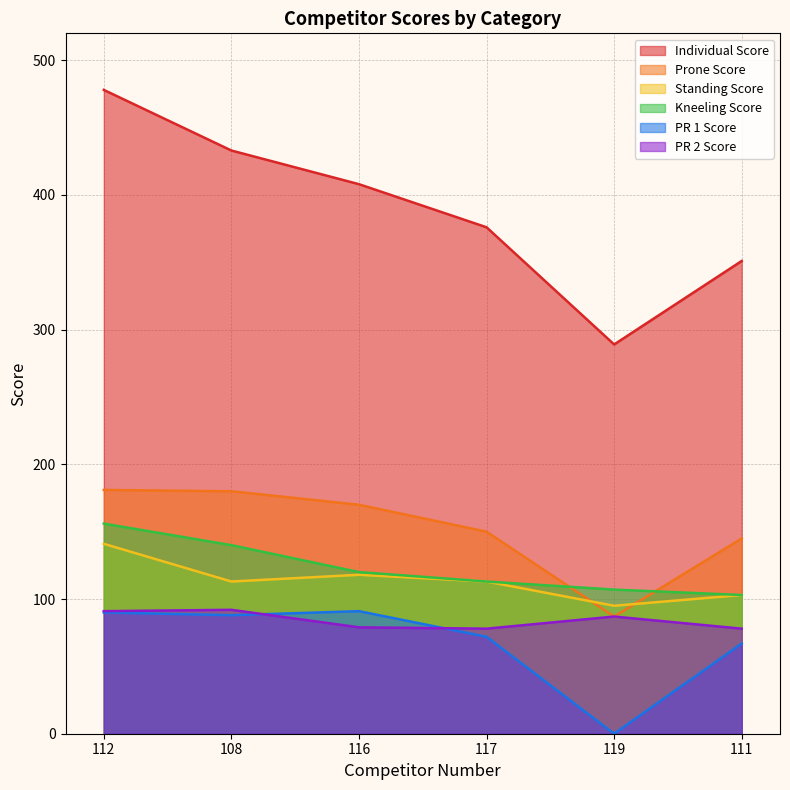

Which series has the widest spread of values?

Individual Score